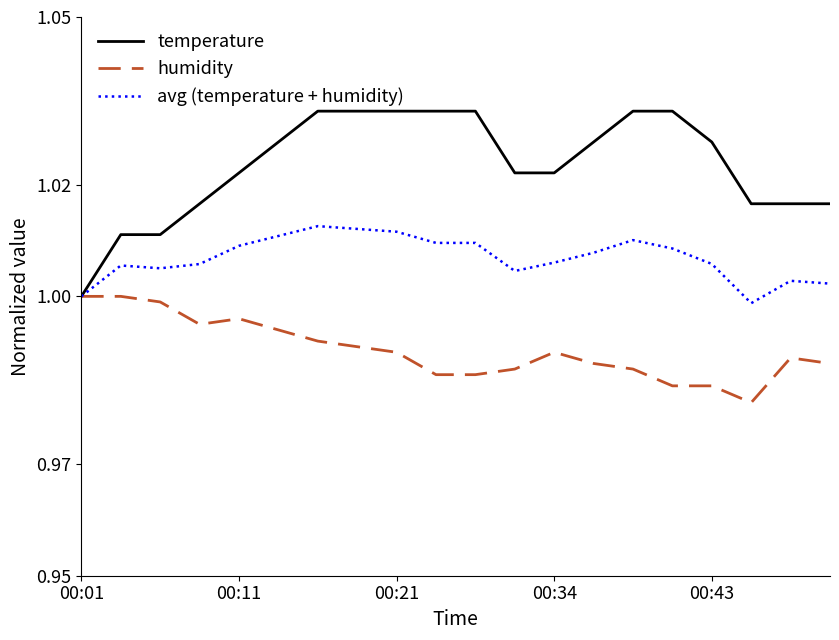

Which series has the largest range (max minus min)?

temperature